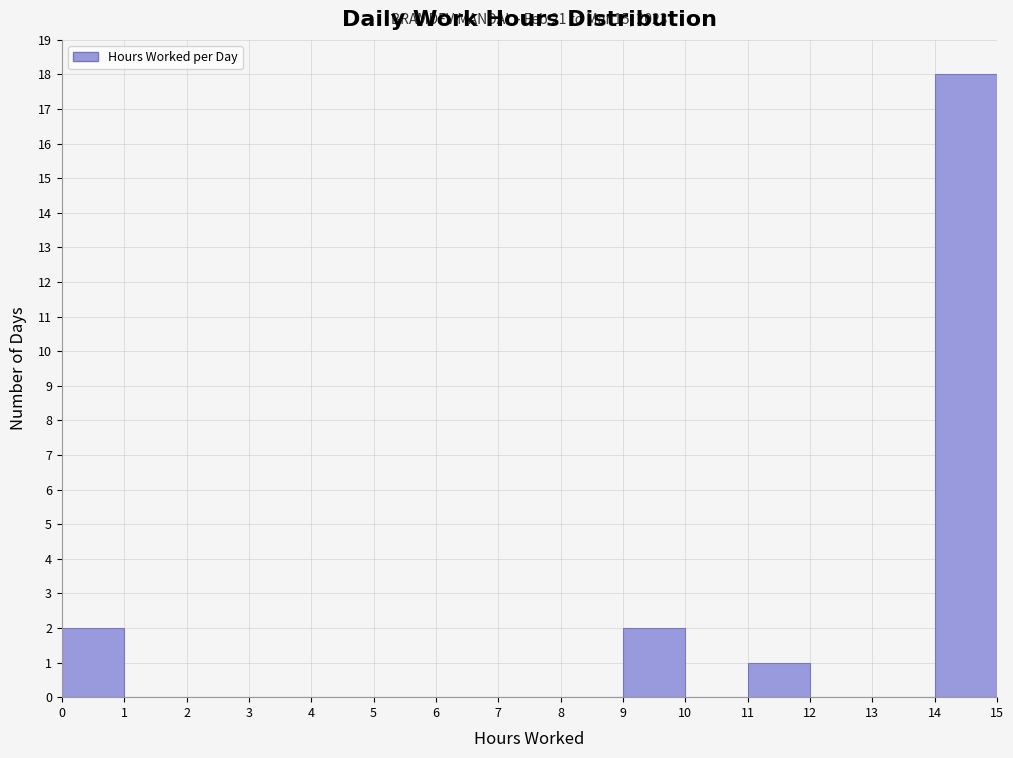

Which range on the x-axis has the tallest bar?

14 to 15